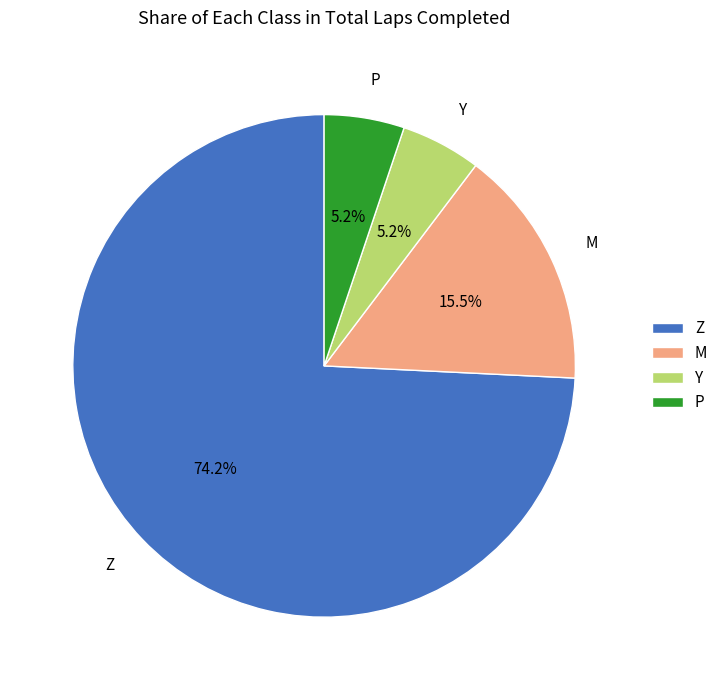

Which category accounts for the majority?

Z